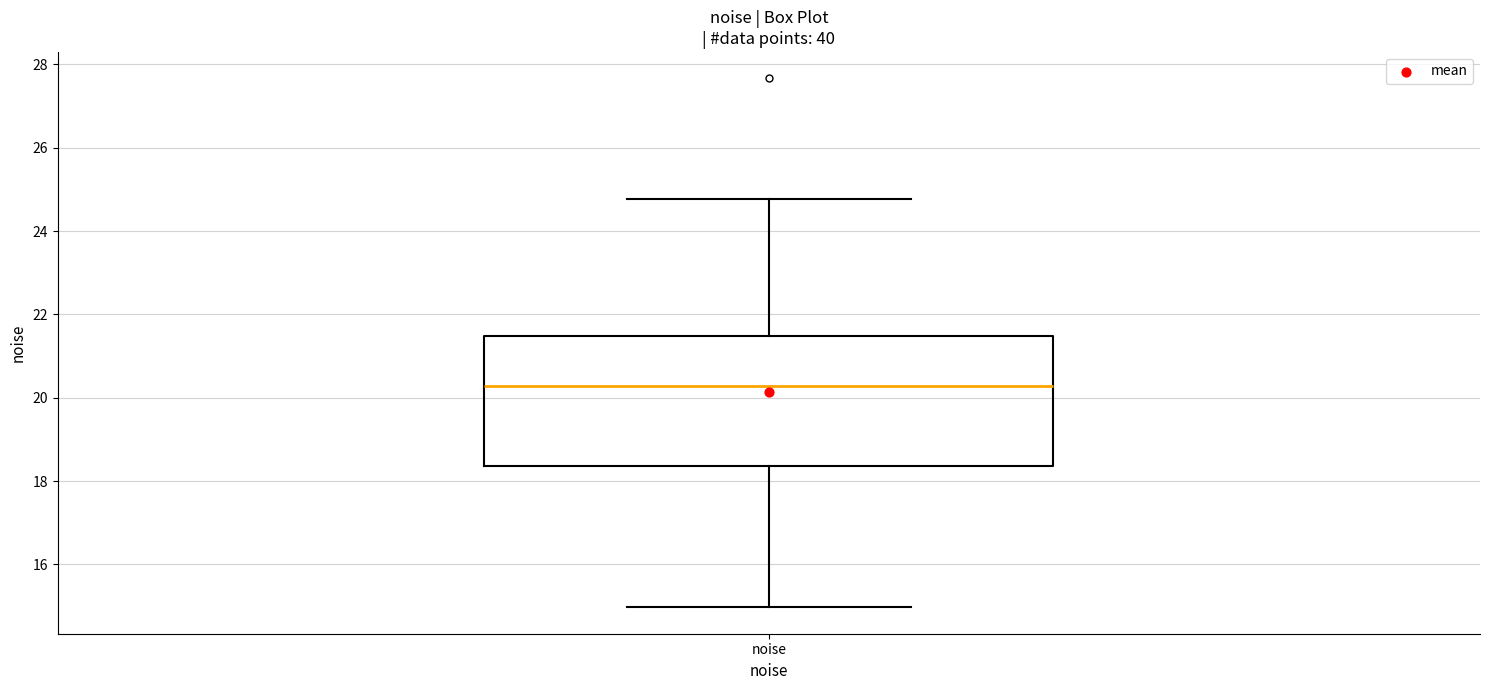

Read this box plot against the y-axis: the position of the median line, the range covered by the box, and the ends of both whiskers. The values are not printed on the chart, so give them approximately, as read against the axis.

median 20.2, box 18.4 to 21.4, whiskers 15.0 to 24.8